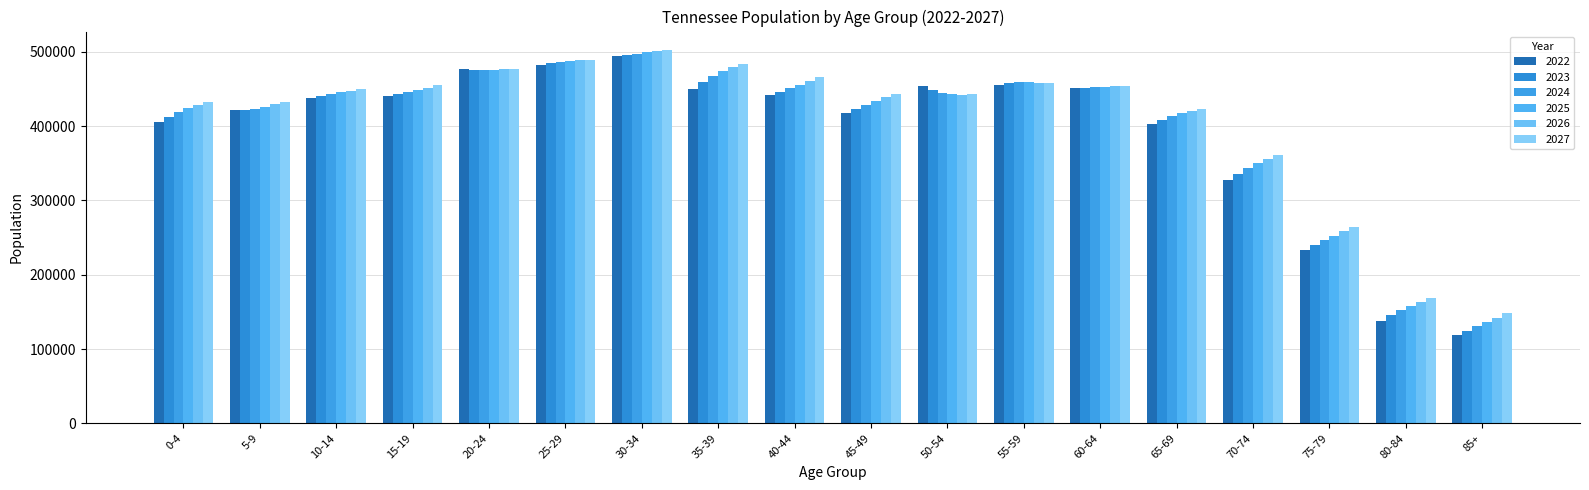

What is the lowest value of the 2024 series?

130373